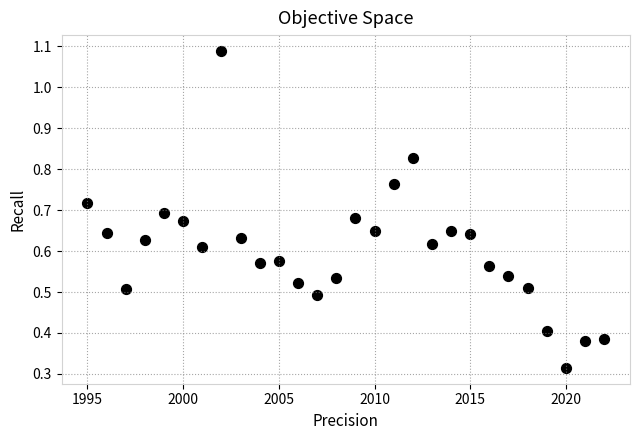

What is the range of X values (max minus min)?

27.0